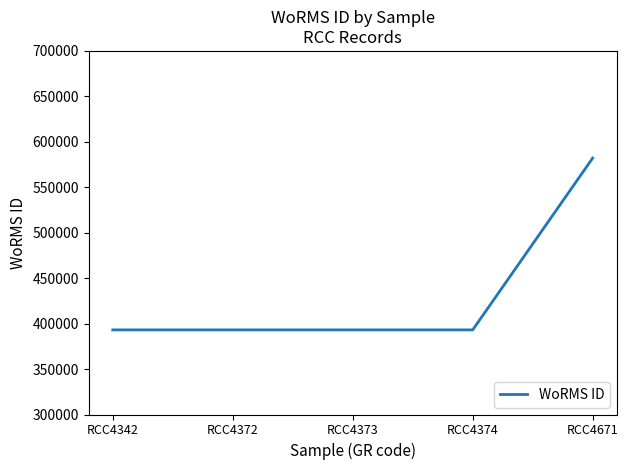

True or false: the data has more than 1 interior local peaks.

False